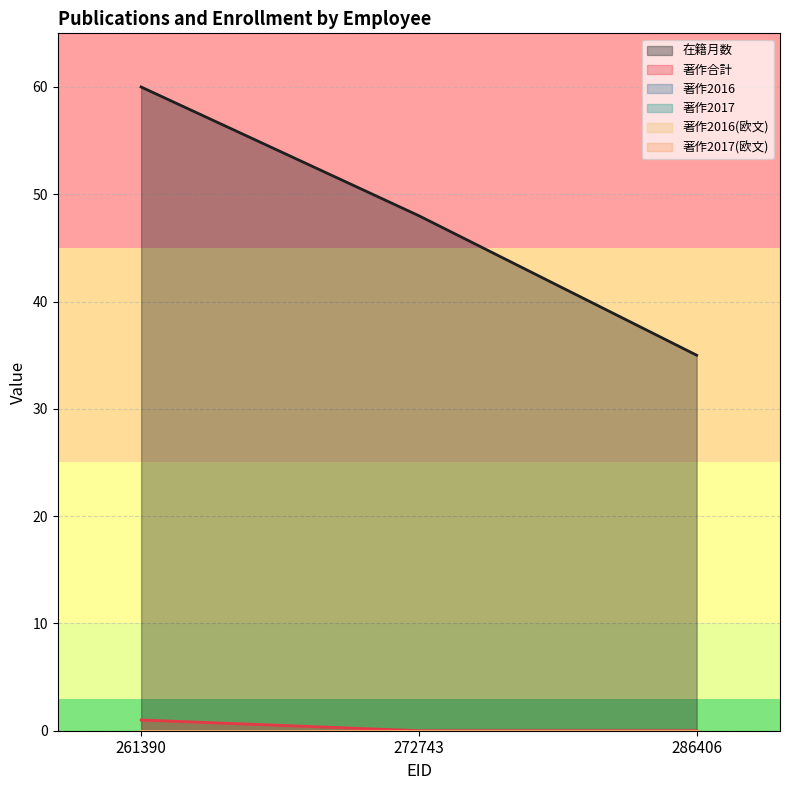

Is it true that 著作2016 equals 0 at 272743?

True